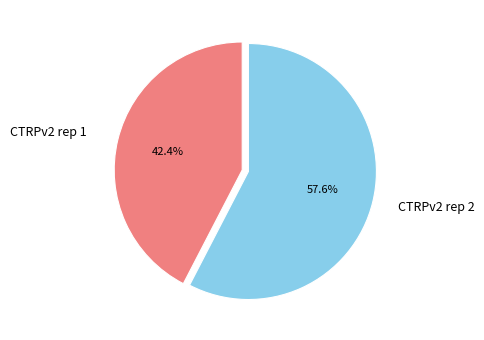

The CTRPv2 rep 2 slice represents 58% of the pie. True or false?

True